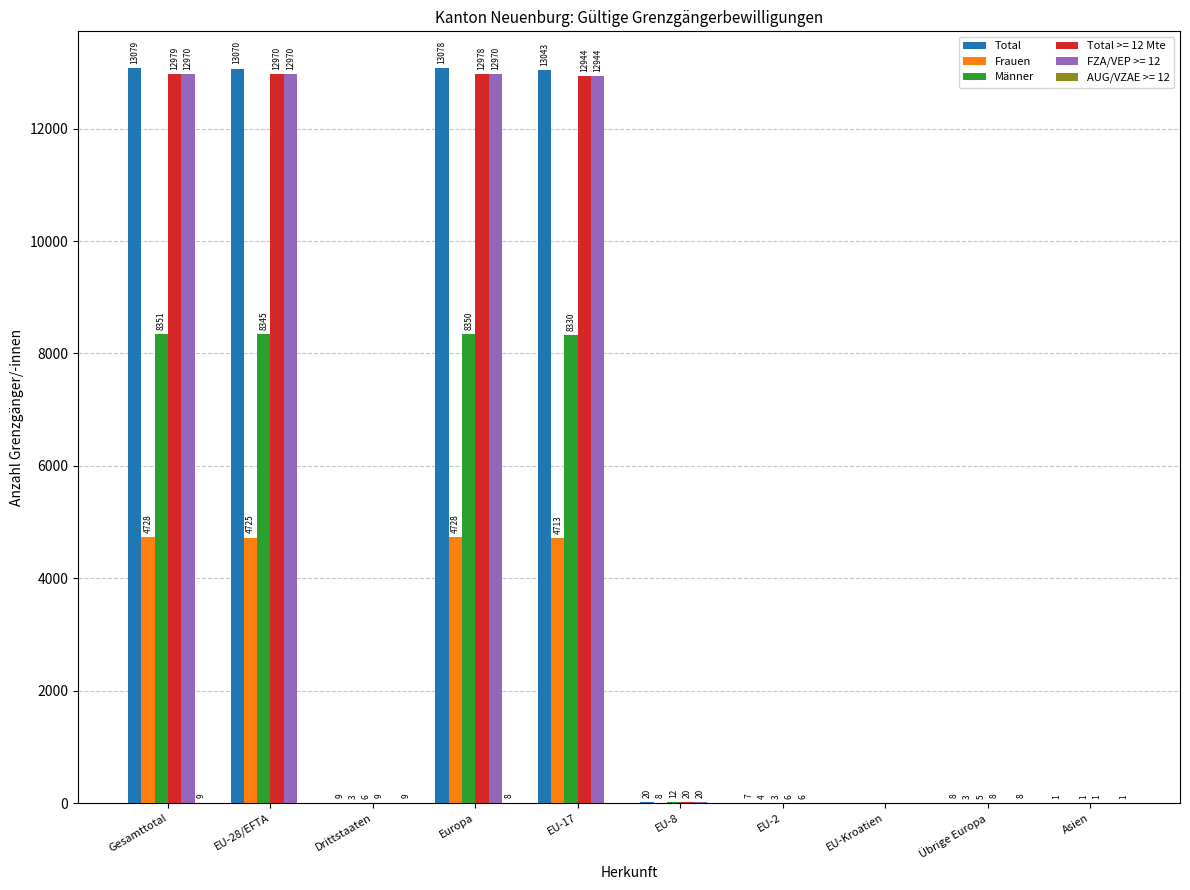

Which category has the highest value in the Männer series?

Gesamttotal